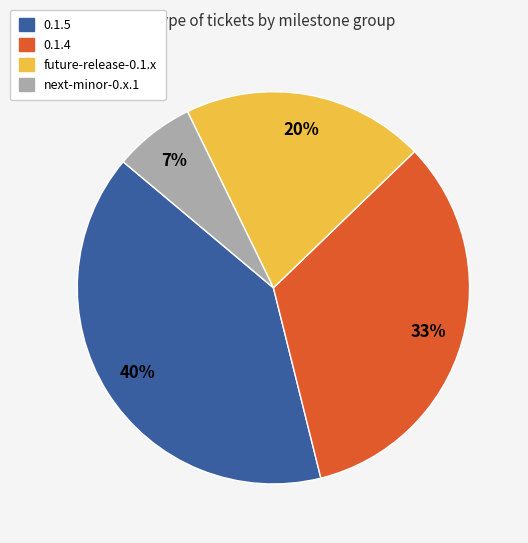

To the nearest percent, what is the difference between the largest and smallest slice percentages?

33%